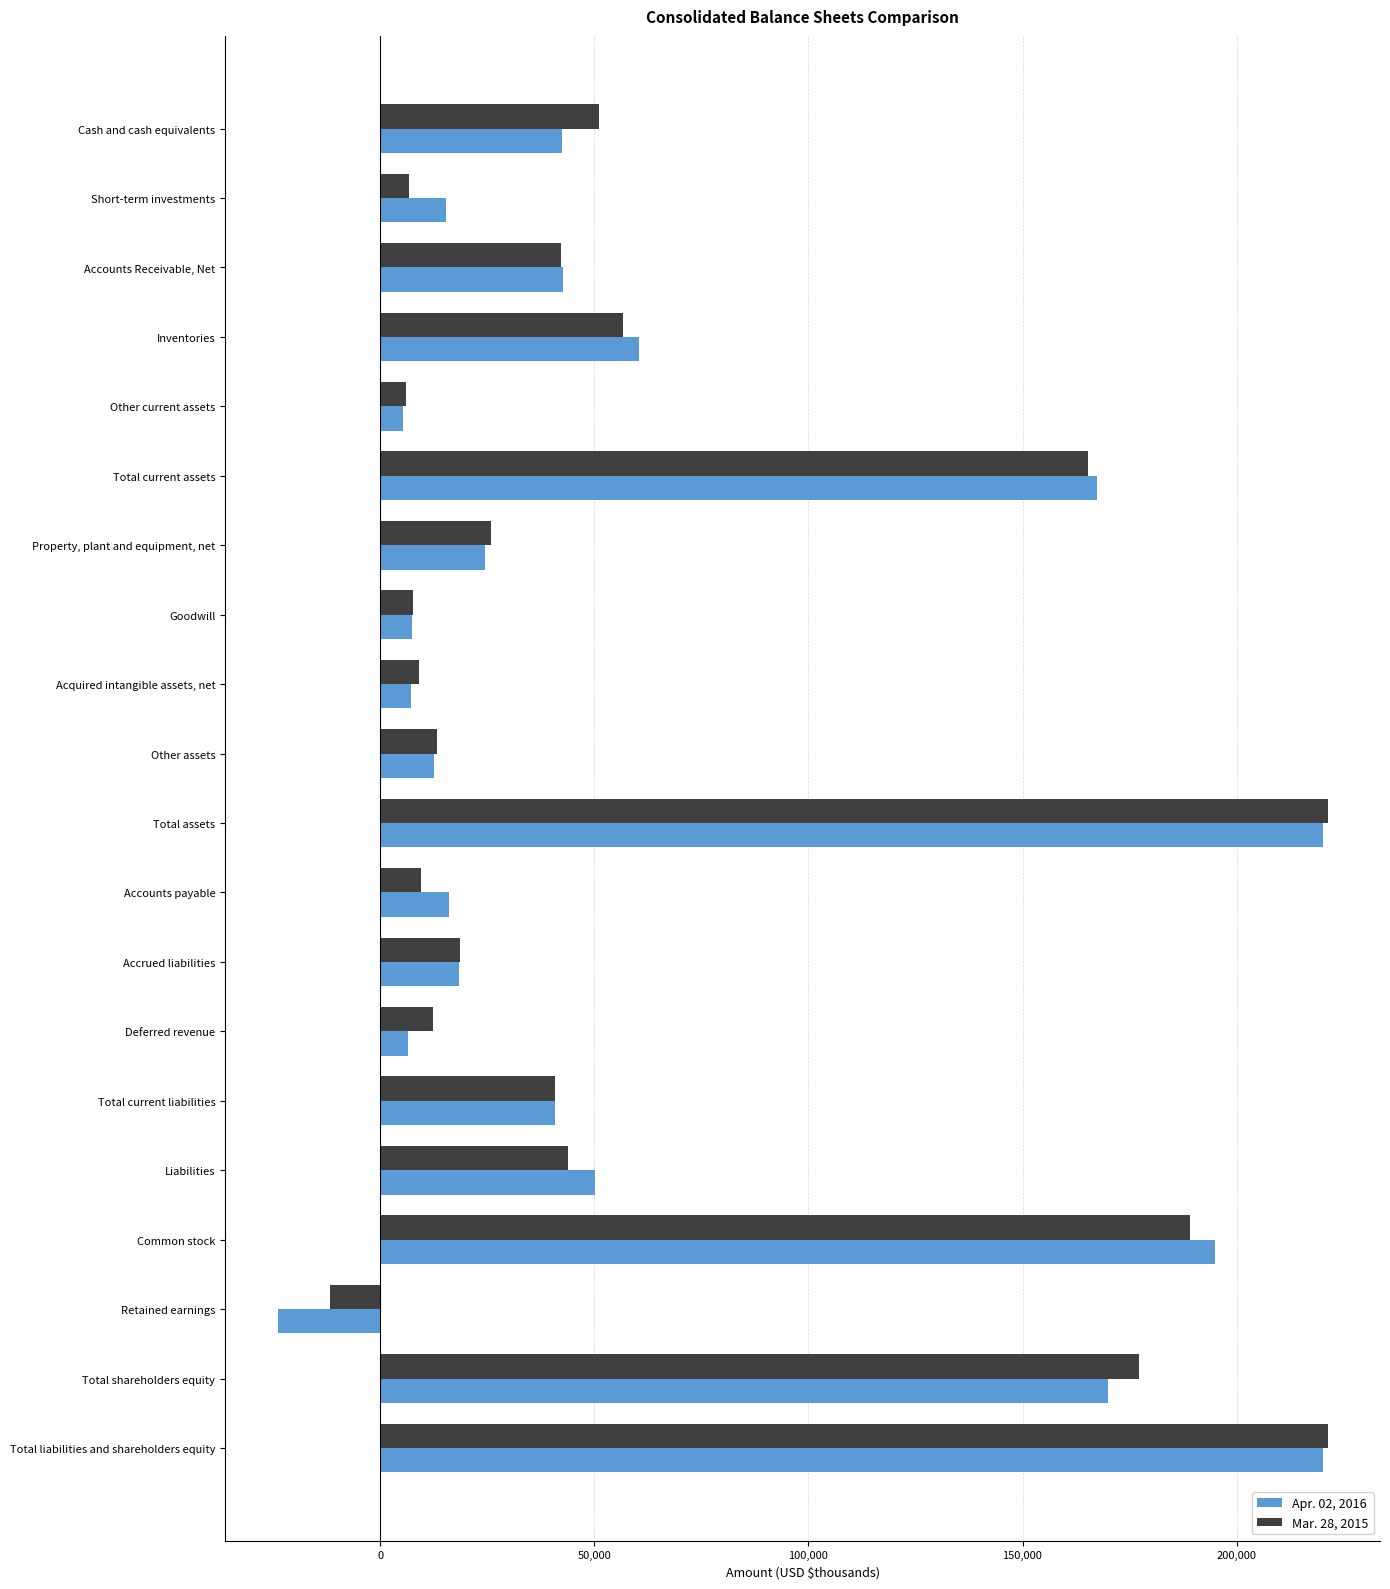

What is the minimum value for Mar. 28, 2015?

-11741